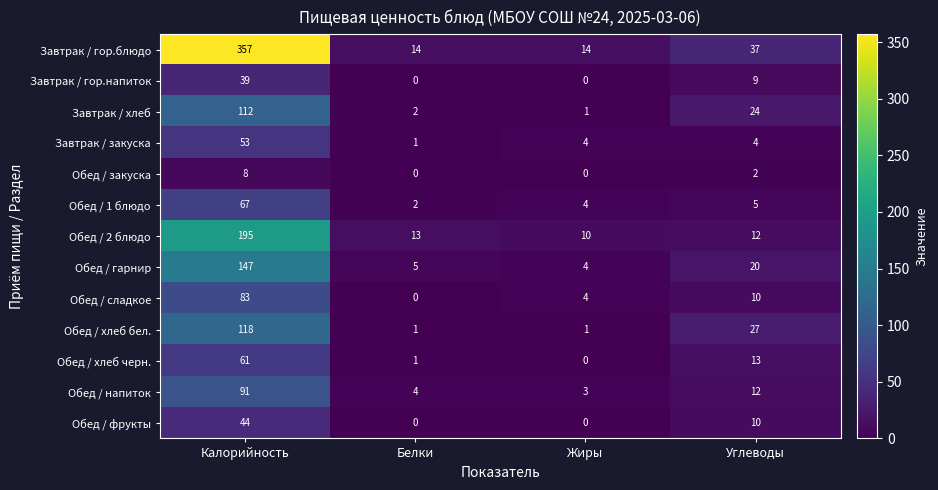

What is the total value across all series at Калорийность?

1375